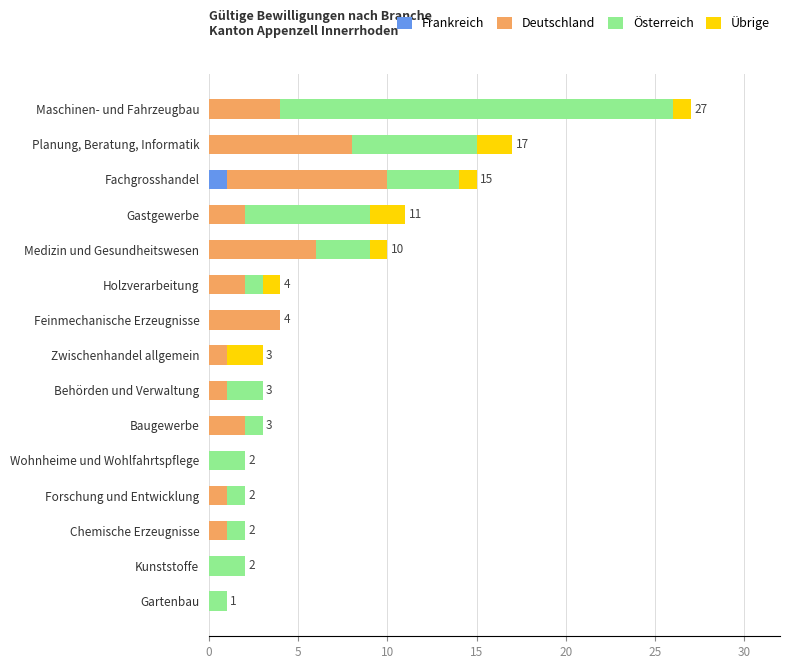

What is the total value across all series at Baugewerbe?

3